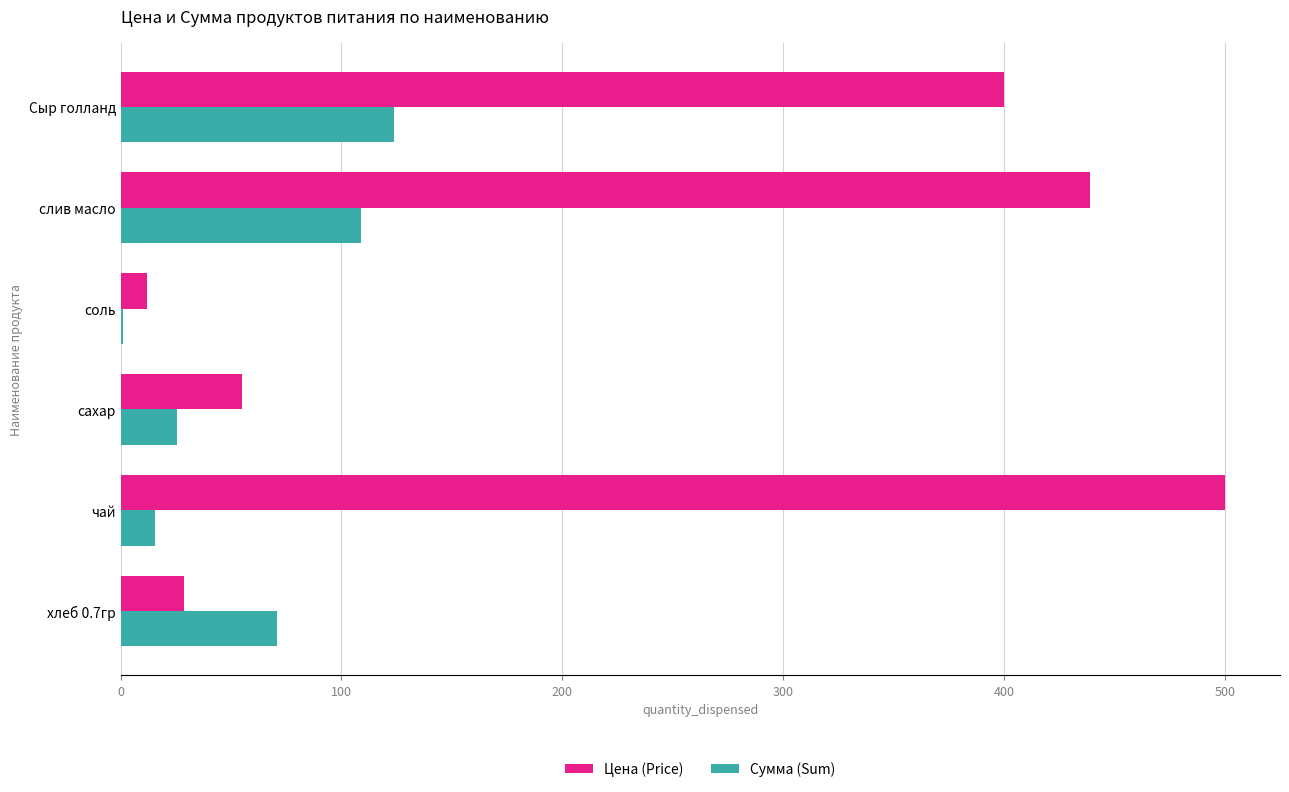

Which series changed the most between соль and Сыр голланд?

Цена (Price)